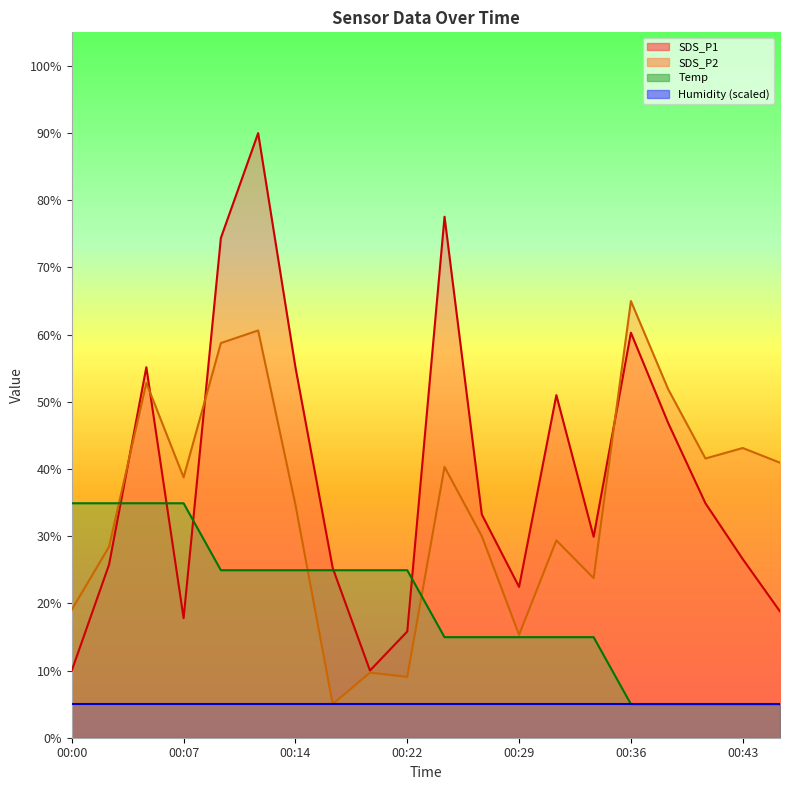

What is the maximum value for Temp?

34.9